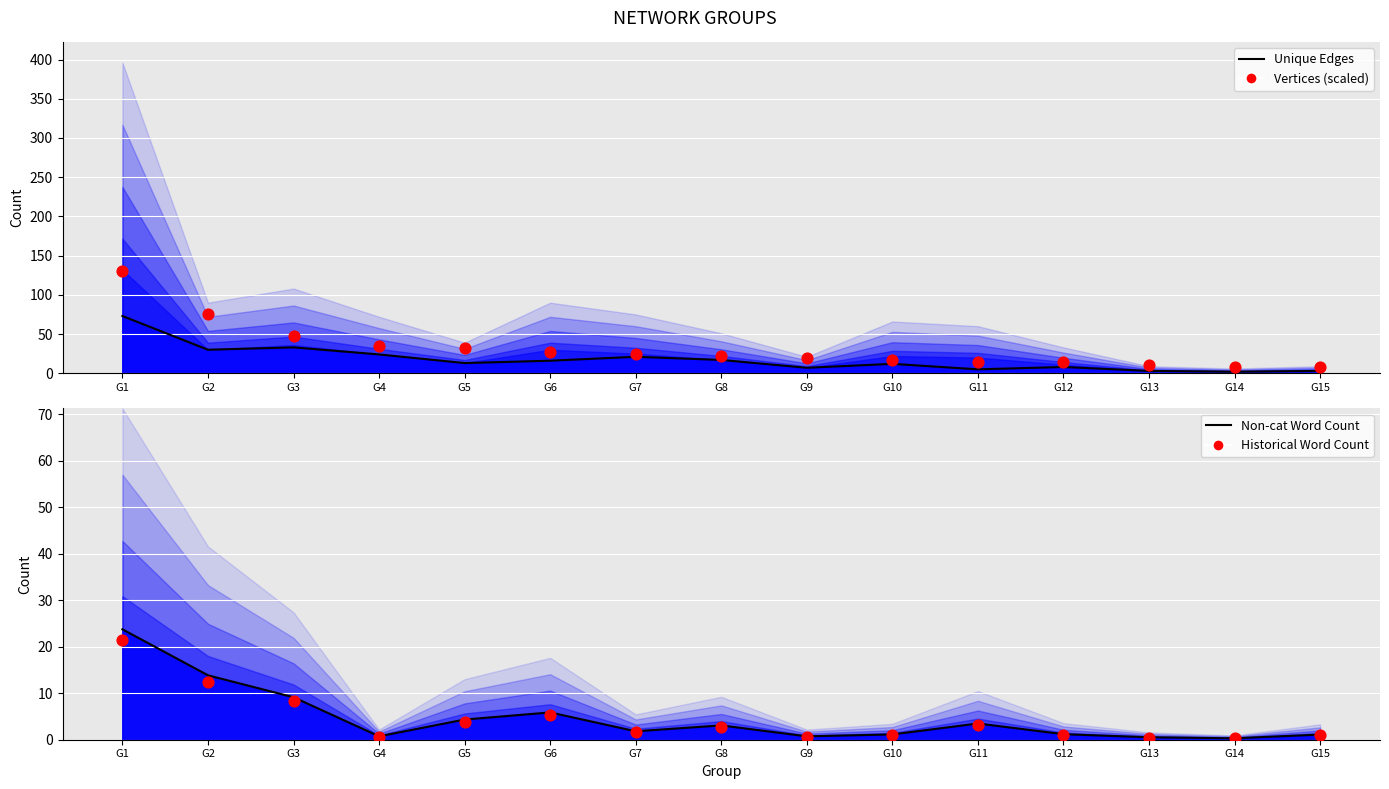

Is the value of Unique Edges Line at G12 greater than the value of Vertices (scaled) at G4?

No